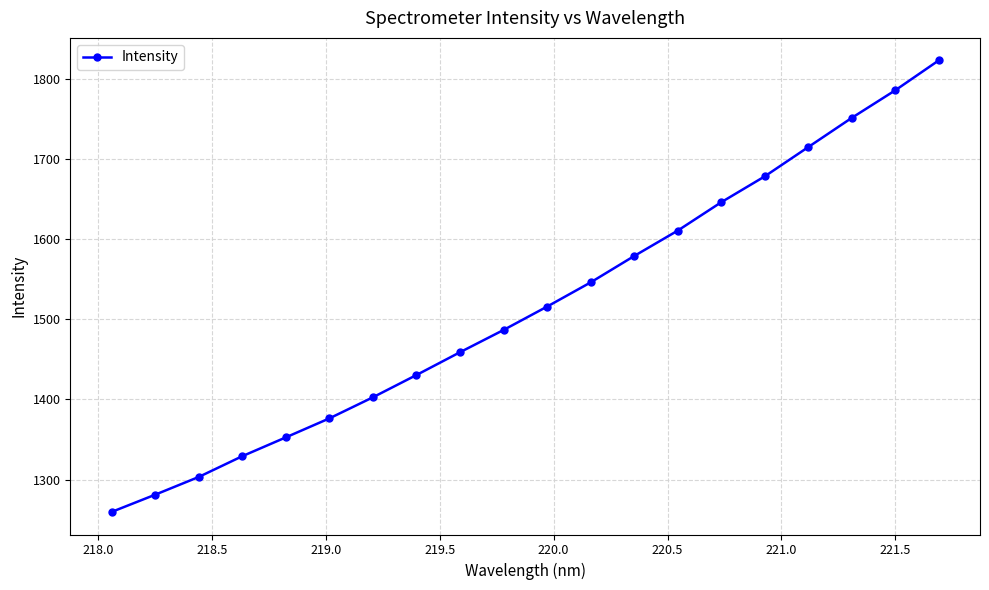

Reading left to right, list all the values displayed in this chart.

1259.7	1281.2	1303.3	1329.2	1352.7	1376.4	1402.7	1430.4	1458.8	1486.6	1515.7	1545.9	1578.7	1610.4	1645.8	1678.0	1714.5	1750.9	1785.3	1822.6